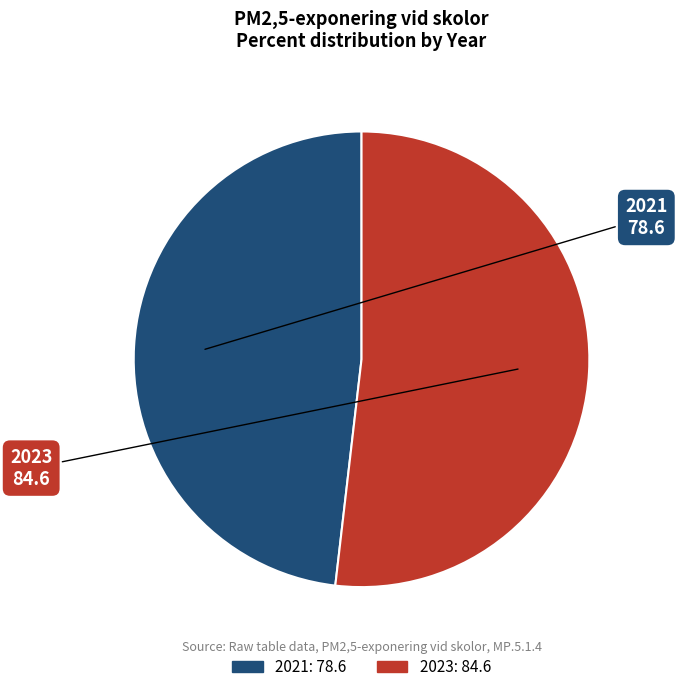

Which category has the biggest portion of the pie?

2023